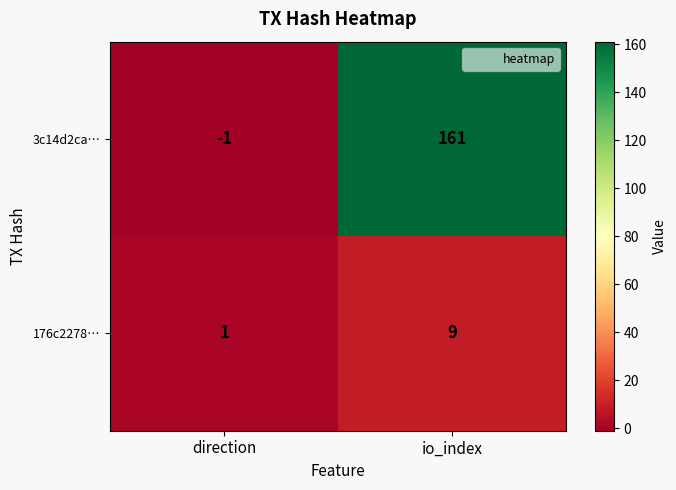

Which series has the widest spread of values?

3c14d2ca…